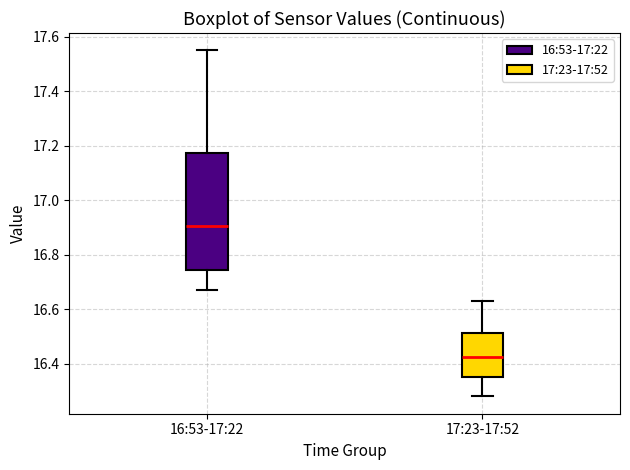

Reading left to right, transcribe this box plot: for each box, give where its median line is, the range the box spans, and where its two whiskers end, as read against the y-axis. The values are not printed on the chart, so give them approximately, as read against the axis.

16:53-17:22: median 16.90, box 16.74 to 17.18, whiskers 16.68 to 17.56
17:23-17:52: median 16.42, box 16.36 to 16.52, whiskers 16.28 to 16.64